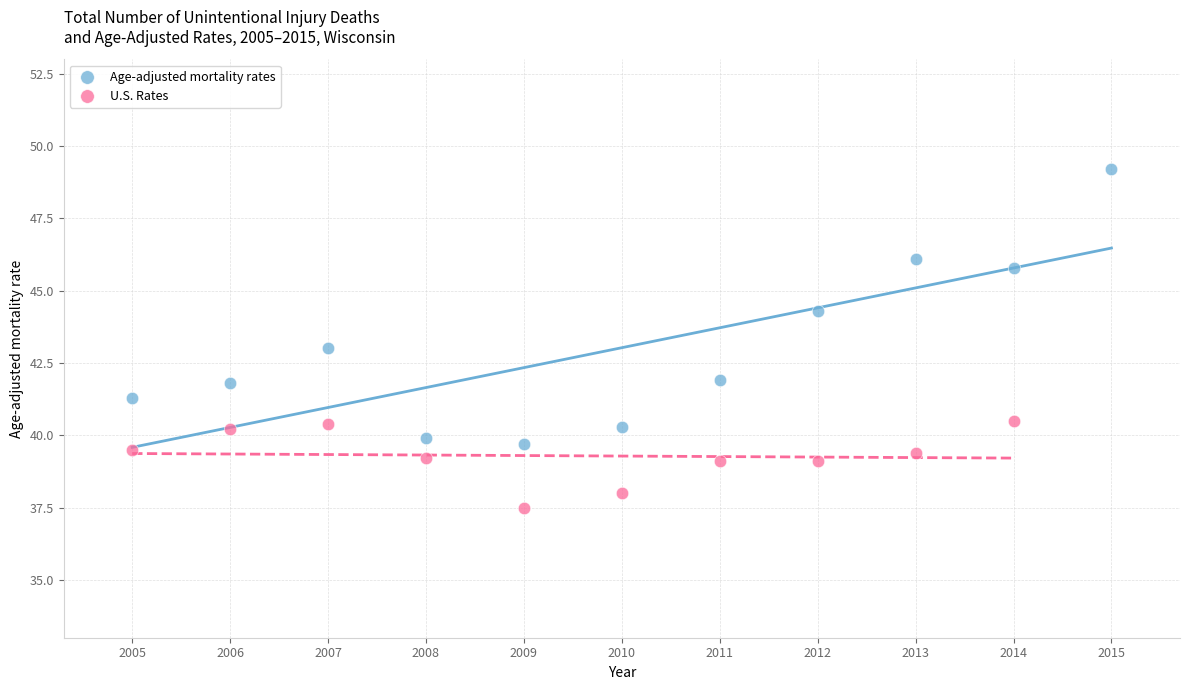

Which series contains the highest Y value?

Age-adjusted mortality rates